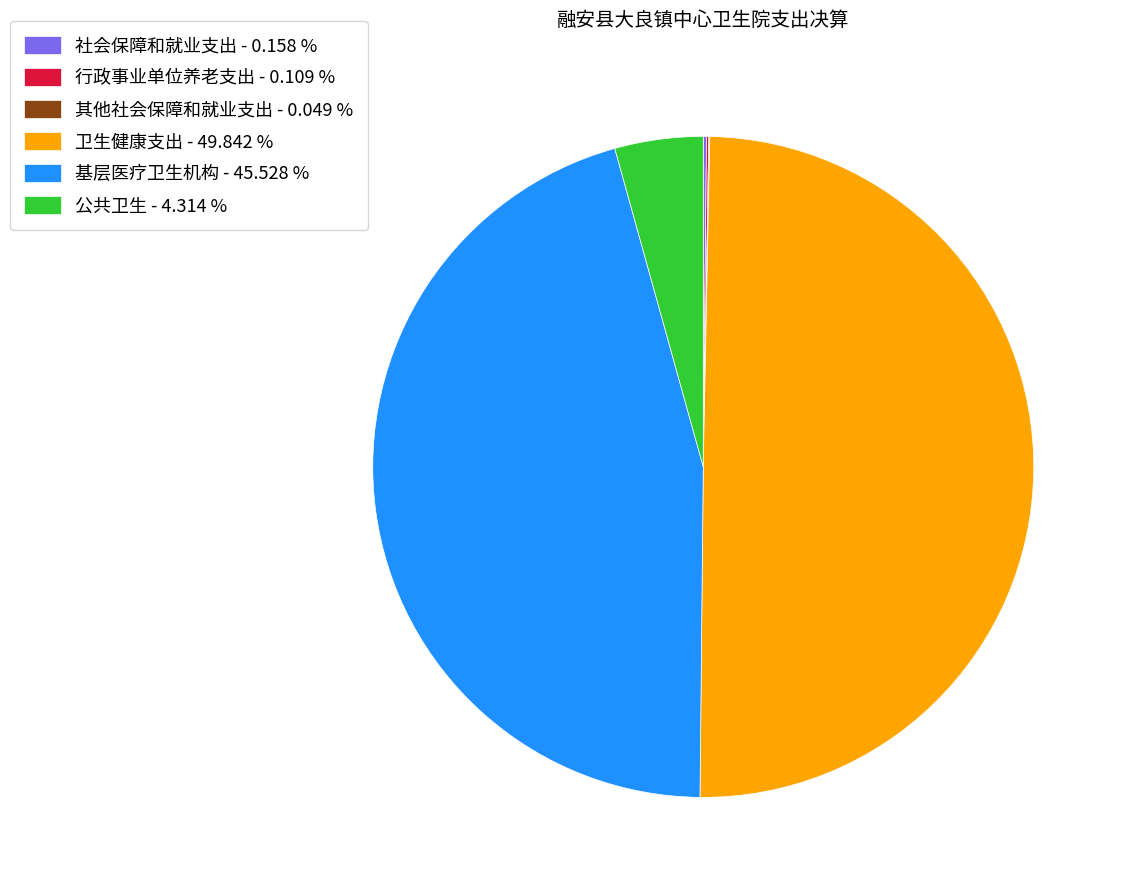

Do 基层医疗卫生机构 - 45.528 % and 卫生健康支出 - 49.842 % together represent more than half of the pie?

Yes